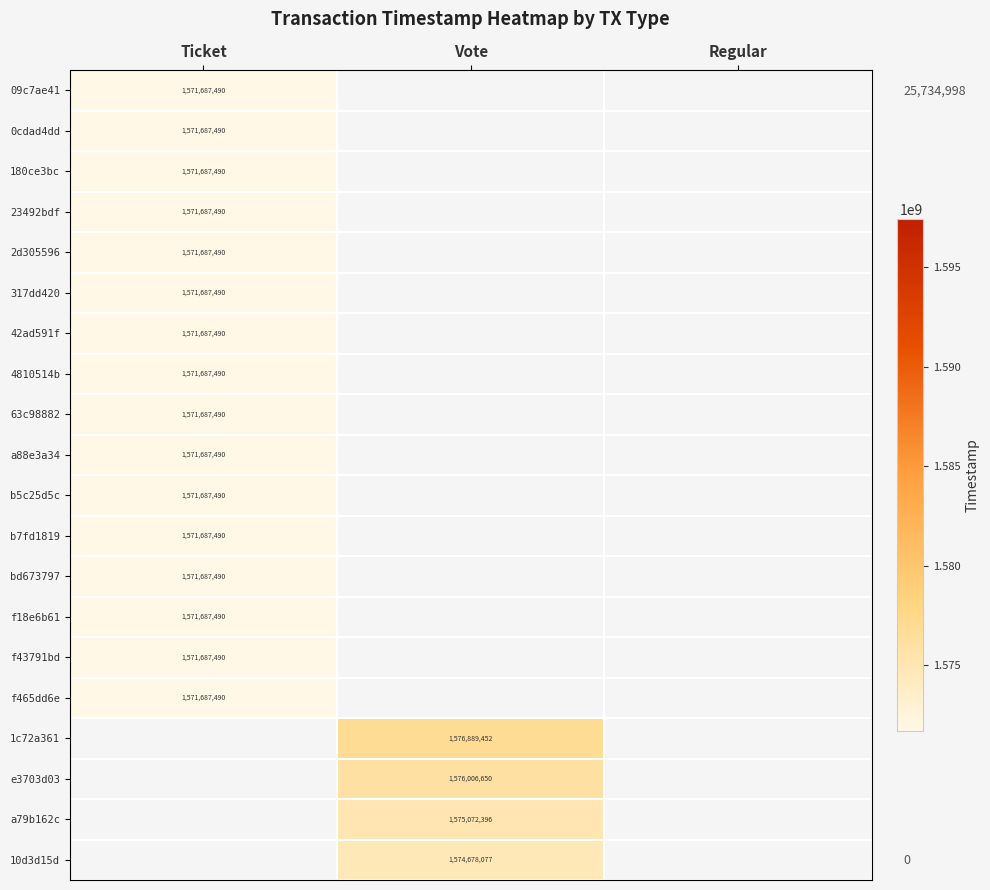

The value of f465dd6e at Ticket is 1571687490. True or false?

True